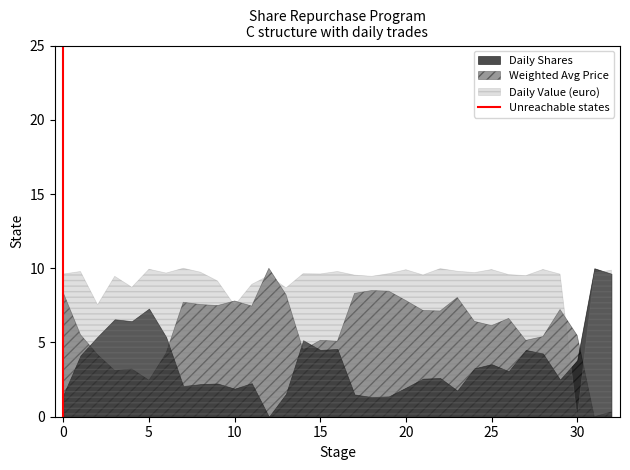

True or false: Daily Value (euro) and Weighted Avg Price cross at least once.

True